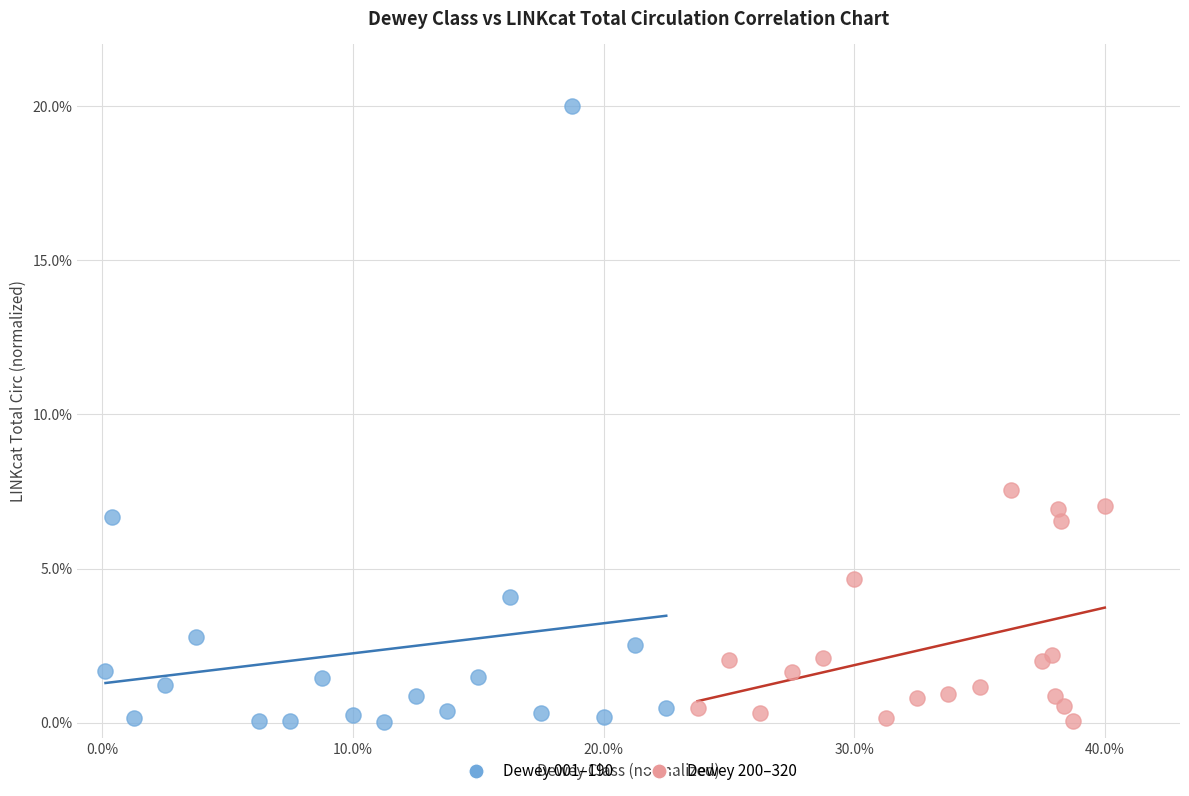

Which series reaches the maximum Y coordinate?

Dewey 001–190